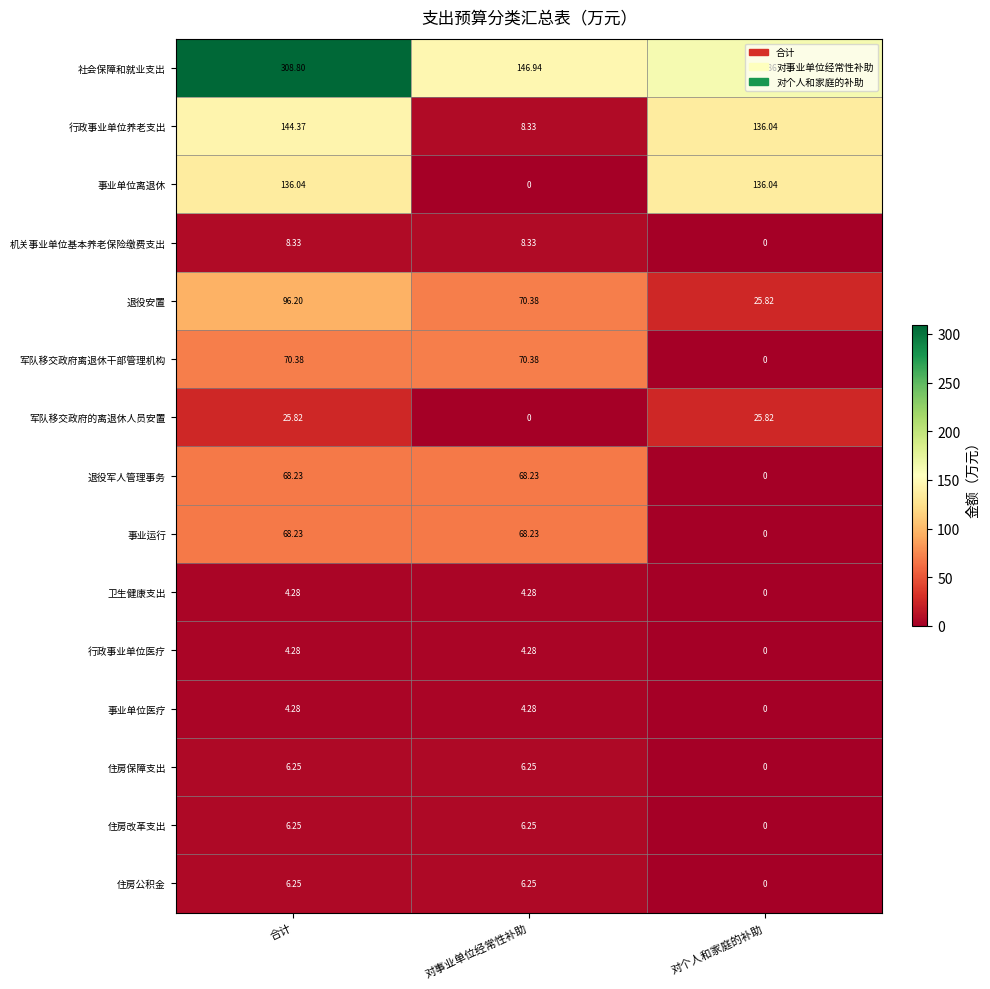

Which series has the largest range (max minus min)?

社会保障和就业支出